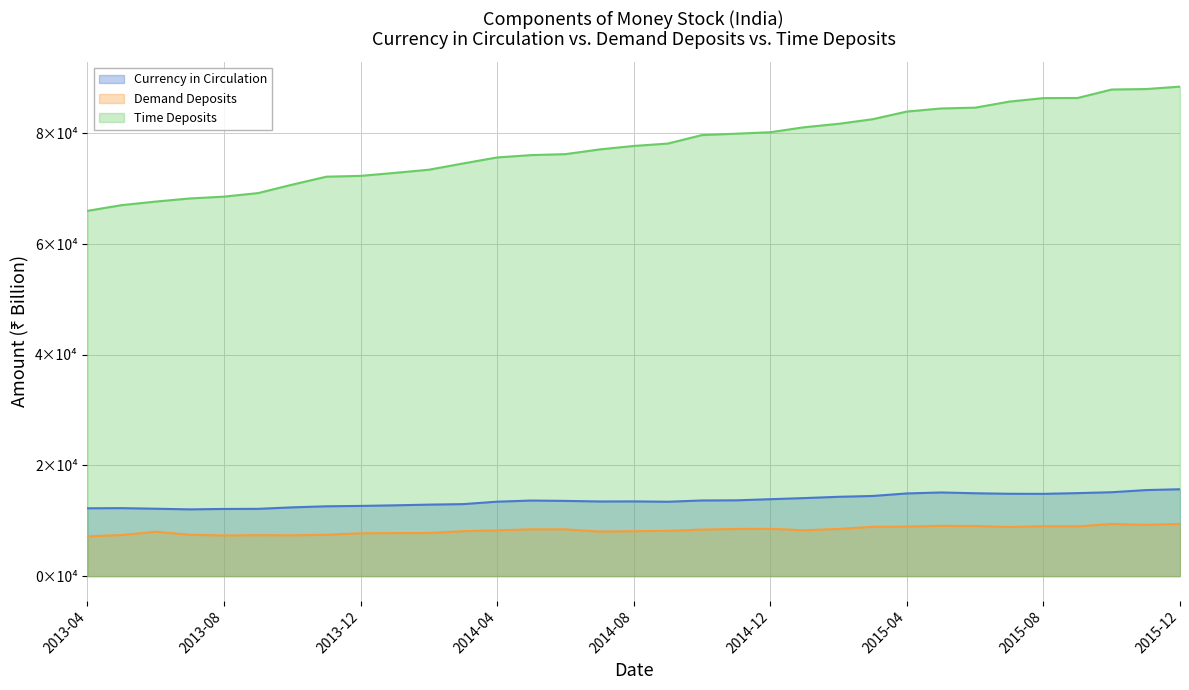

Rank the categories by Time Deposits value from lowest to highest.

2013-04, 2013-05, 2013-06, 2013-07, 2013-08, 2013-09, 2013-10, 2013-11, 2013-12, 2014-01, 2014-02, 2014-03, 2014-04, 2014-05, 2014-06, 2014-07, 2014-08, 2014-09, 2014-10, 2014-11, 2014-12, 2015-01, 2015-02, 2015-03, 2015-04, 2015-05, 2015-06, 2015-07, 2015-08, 2015-09, 2015-10, 2015-11, 2015-12